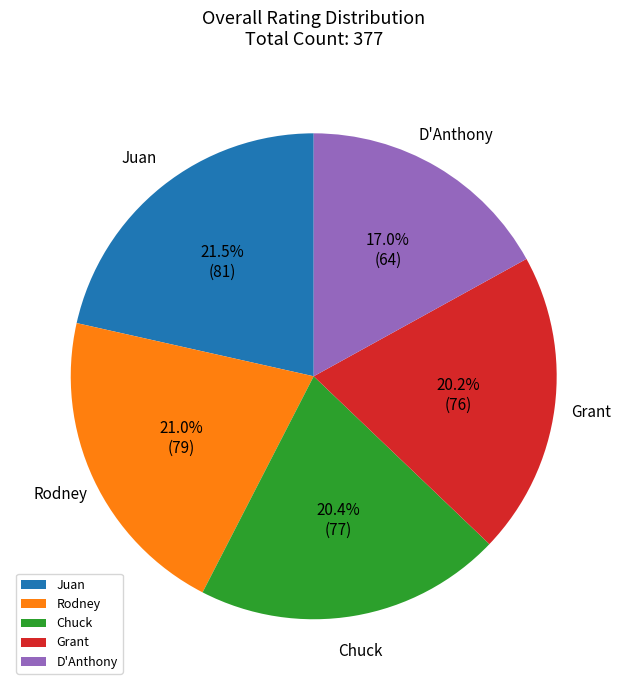

What portion of the pie excludes Chuck?

79.6%